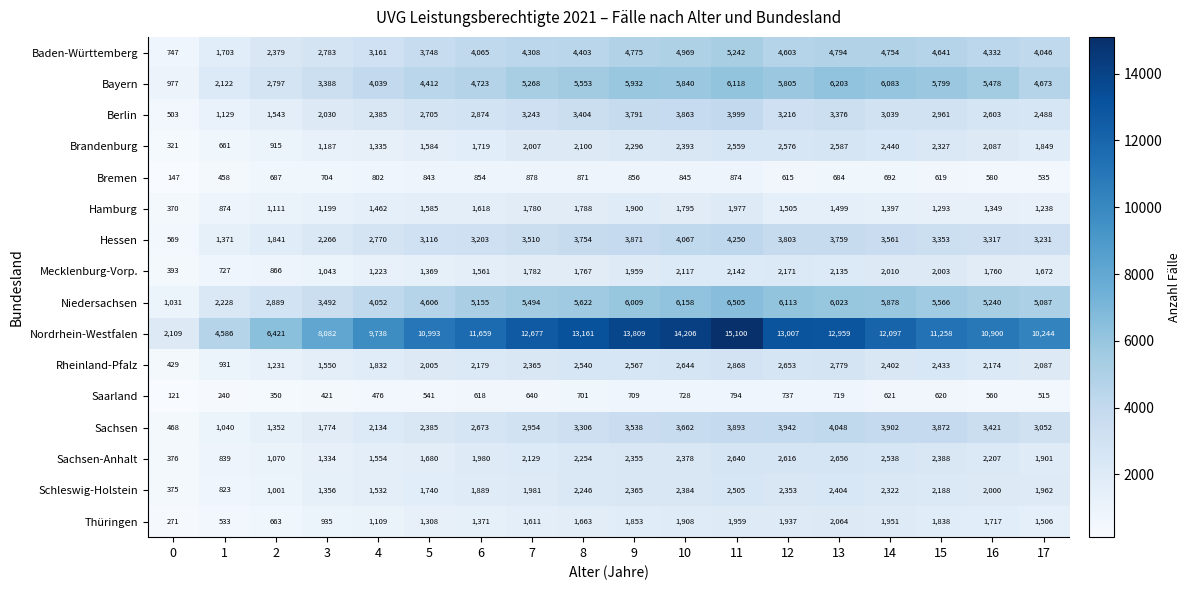

Is it true that Niedersachsen equals 3847 at 1?

False